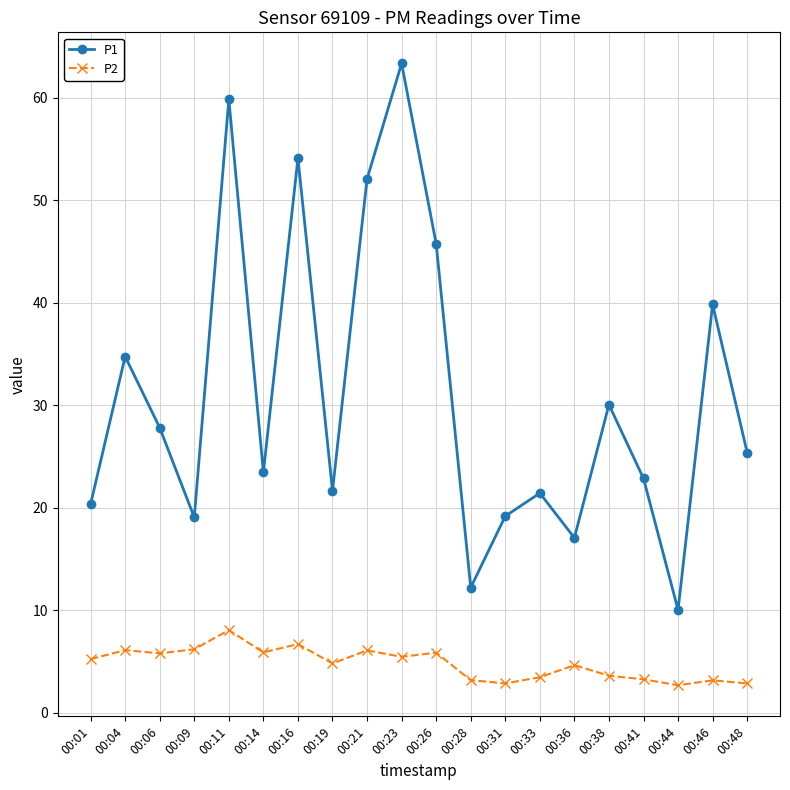

What is the minimum value shown in the chart?

2.7